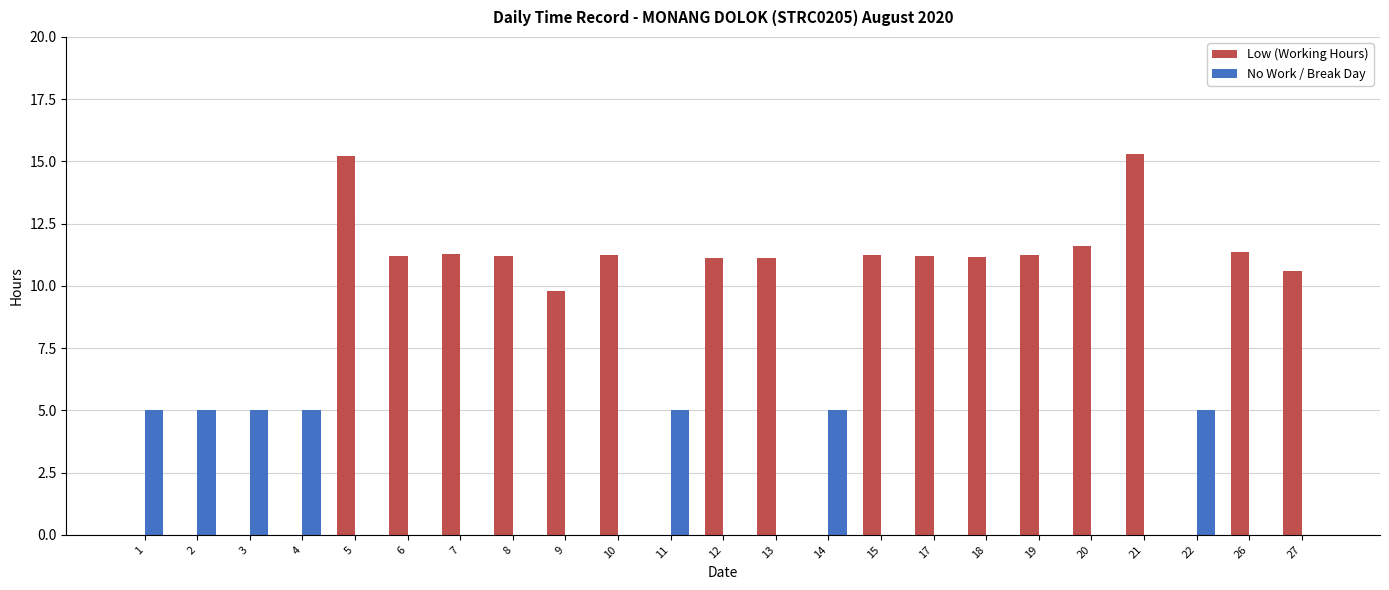

At which label is Low (Working Hours) closest to 7?

9